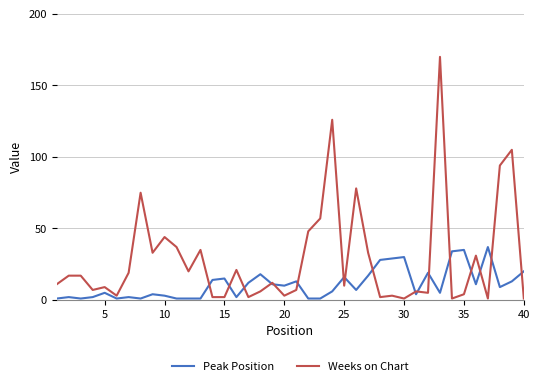

Which series has the largest total across all categories?

Weeks on Chart